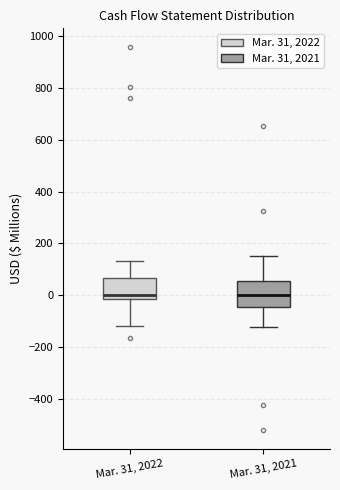

Where does the upper whisker of the box for Mar. 31, 2021 end on the y-axis? The values are not printed on the chart, so give them approximately, as read against the axis.

160